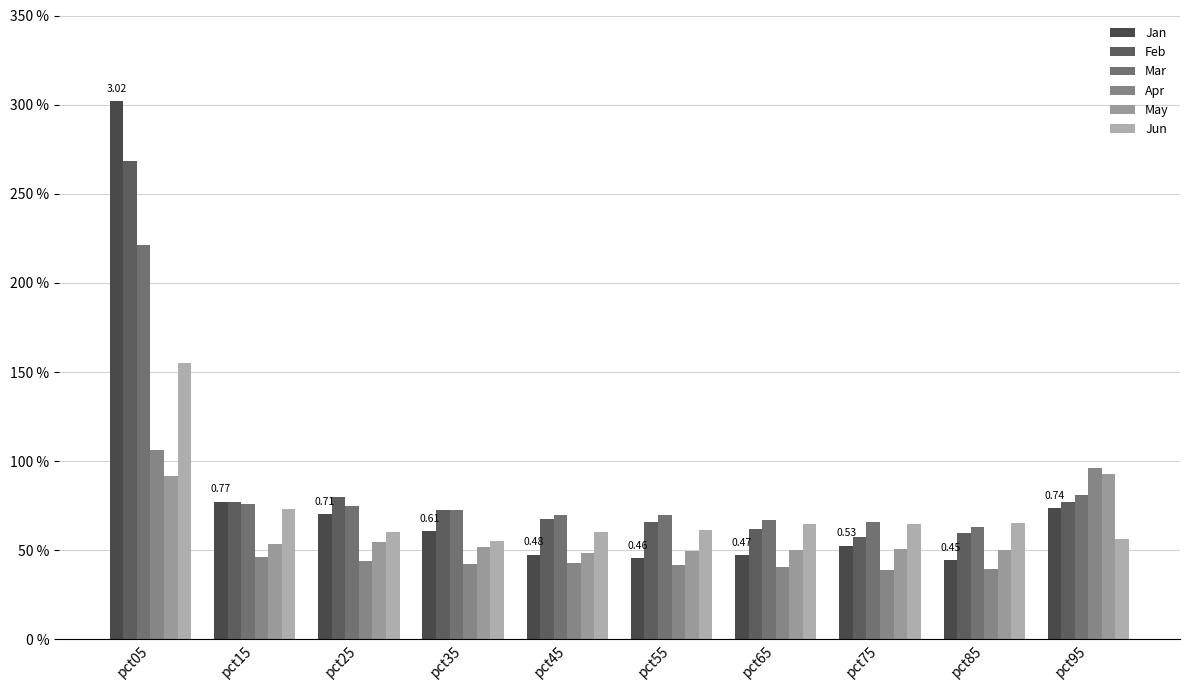

Which series changed the most between pct05 and pct65?

Jan